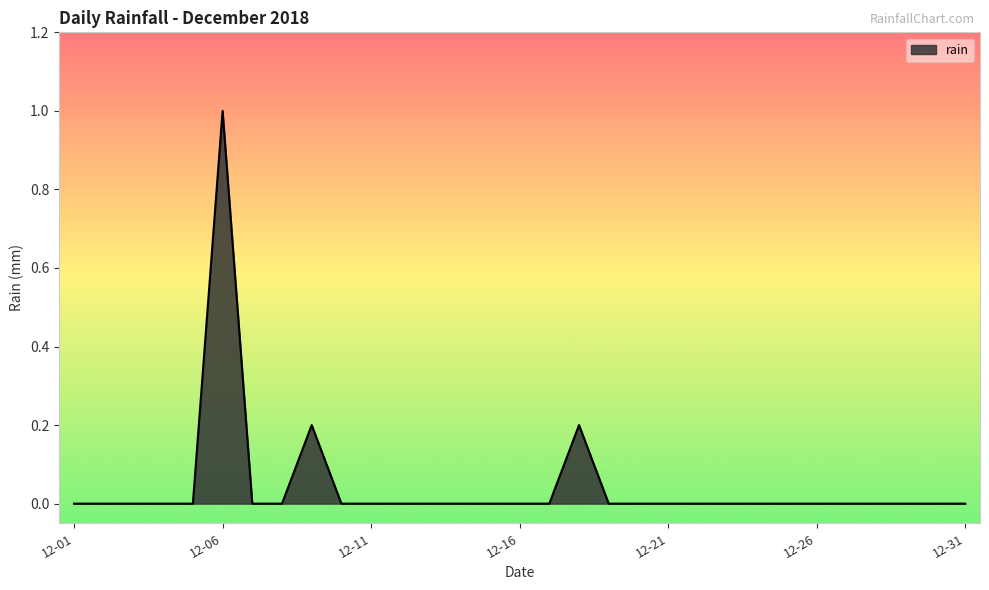

What is the maximum value shown in the chart?

1.0